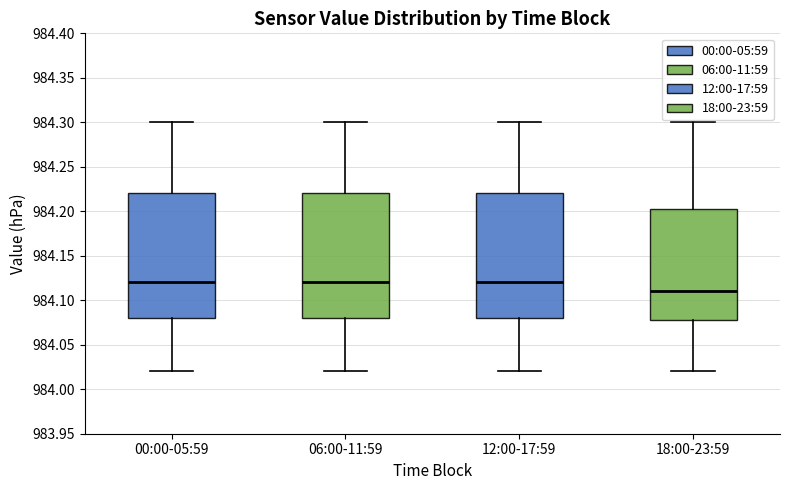

Where does the median line of the box for 12:00-17:59 sit on the y-axis? The values are not printed on the chart, so give them approximately, as read against the axis.

984.120